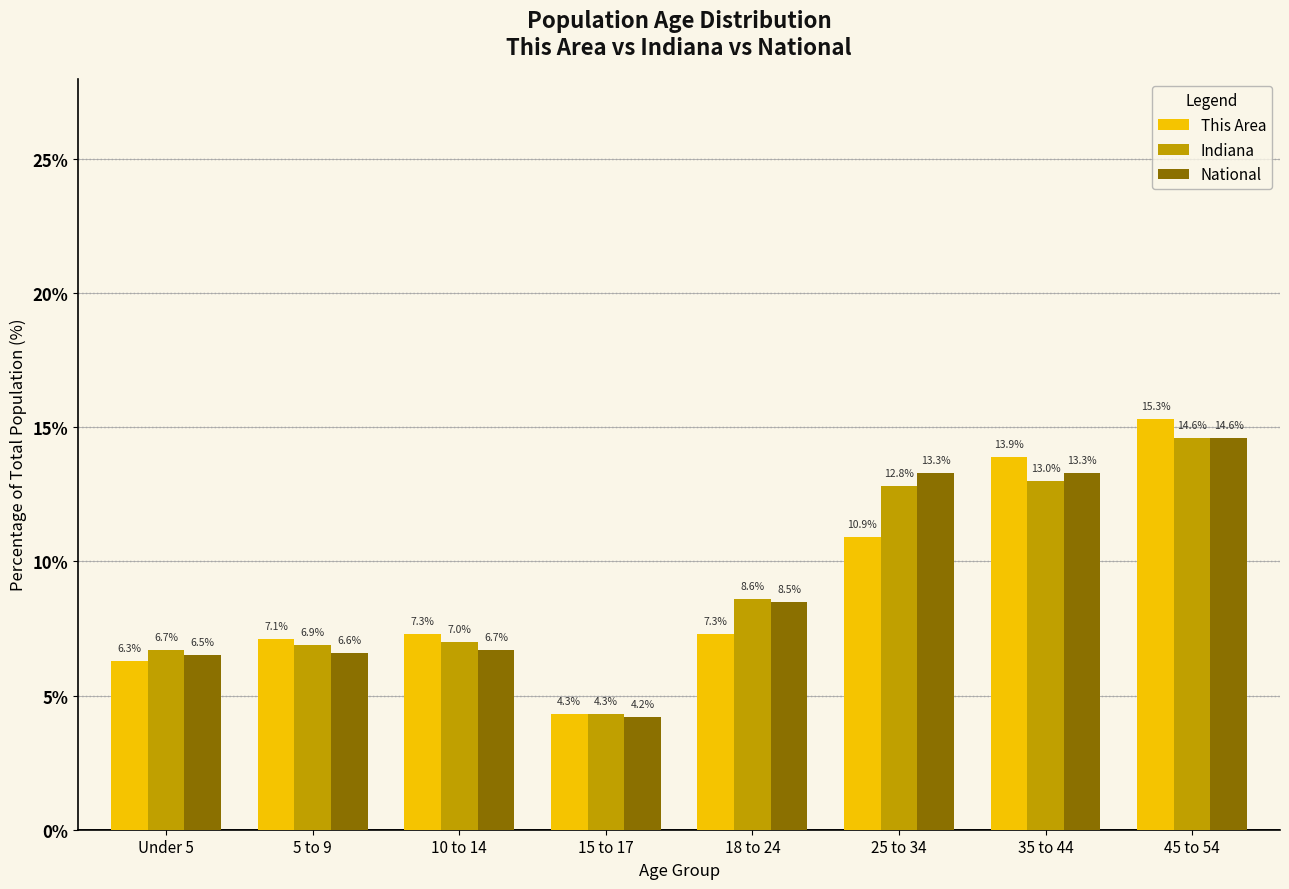

What is the value of the This Area bar at the 1st from the left?

6.3